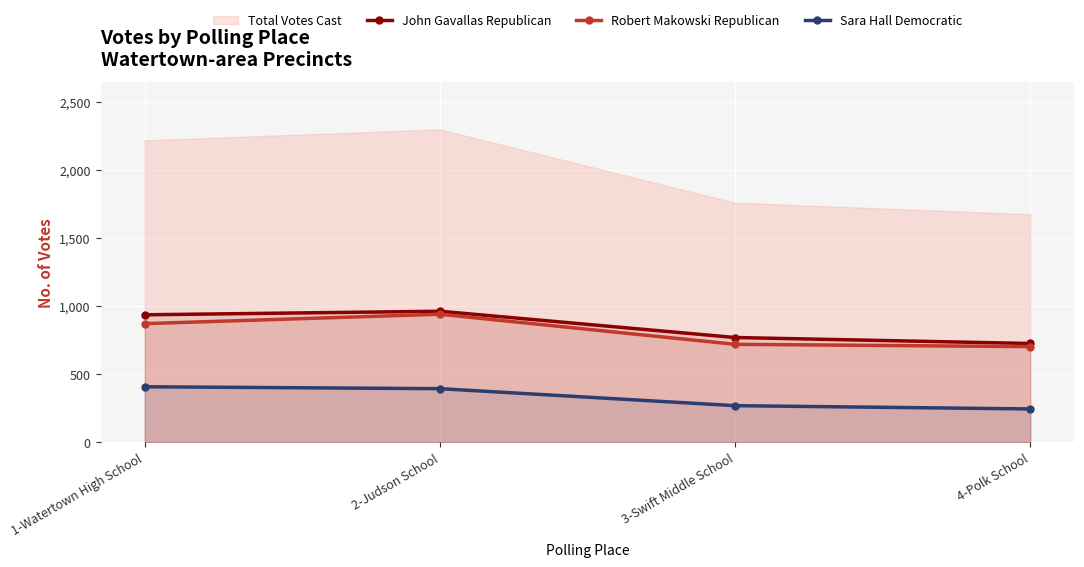

Is the value of Sara Hall Democratic at 4-Polk School greater than the value of Robert Makowski Republican at 1-Watertown High School?

No